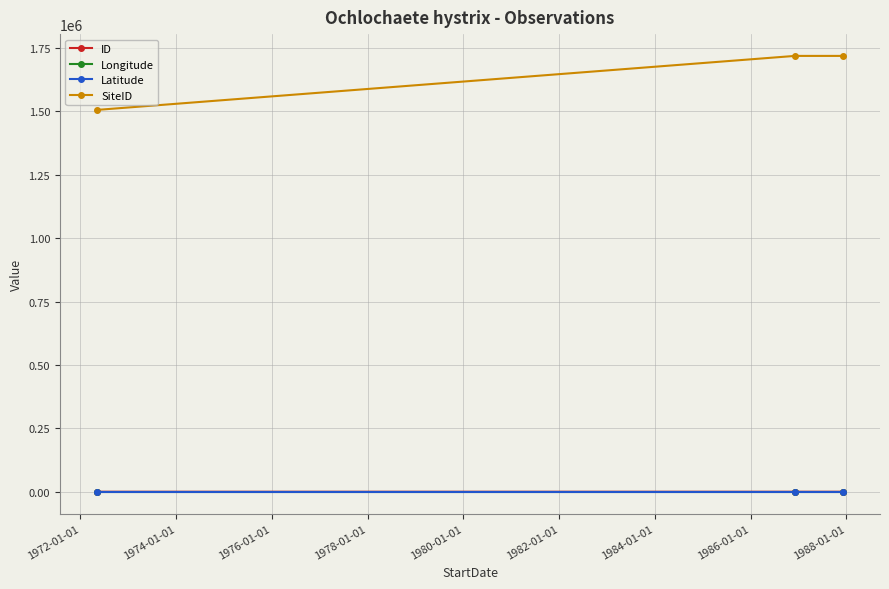

Which series has the largest total across all categories?

SiteID